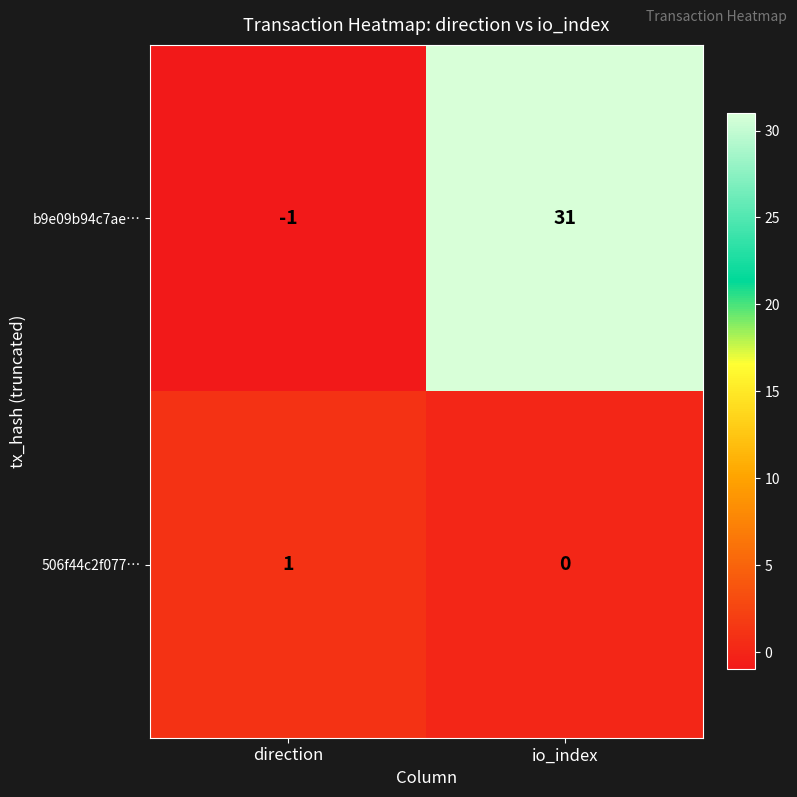

What is the smallest value displayed?

-1